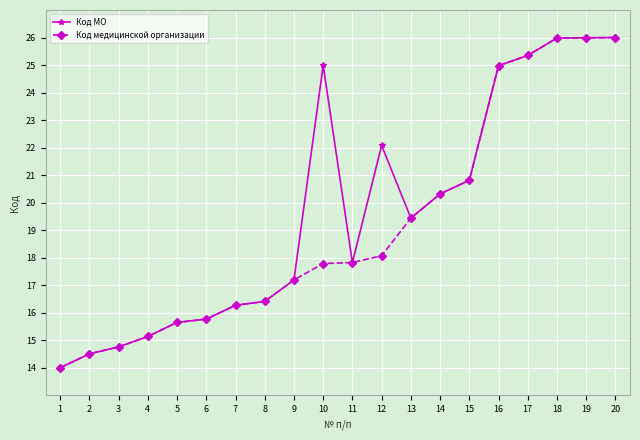

What is the approximate value of Код МО at 6?

15.8